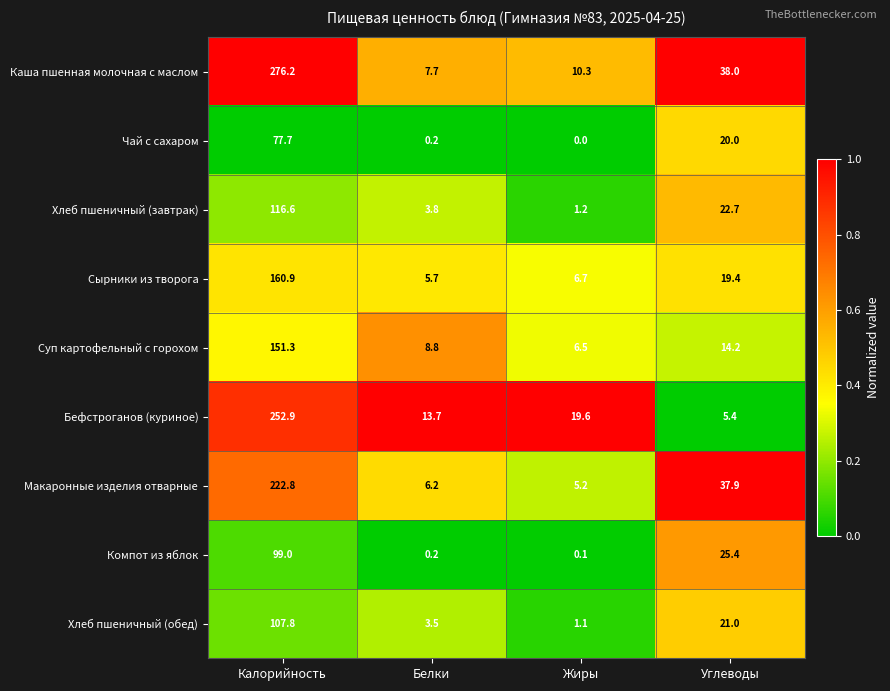

Which series has the largest total across all categories?

Каша пшенная молочная с маслом